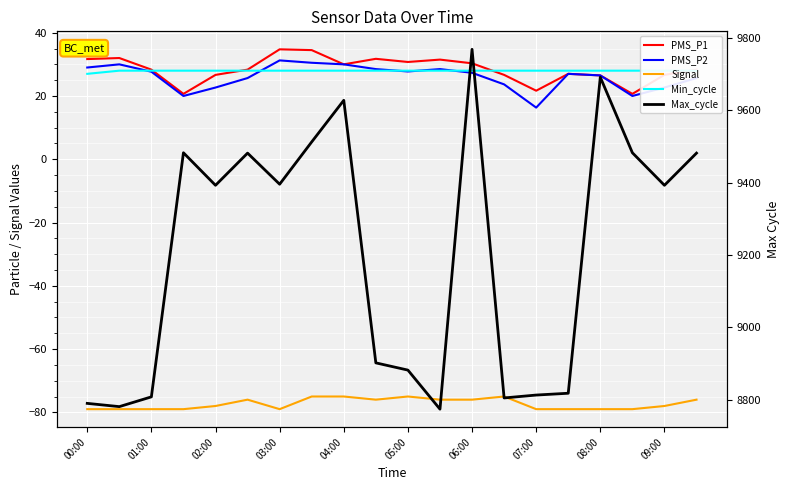

Is this an area chart (filled region under the line)?

No